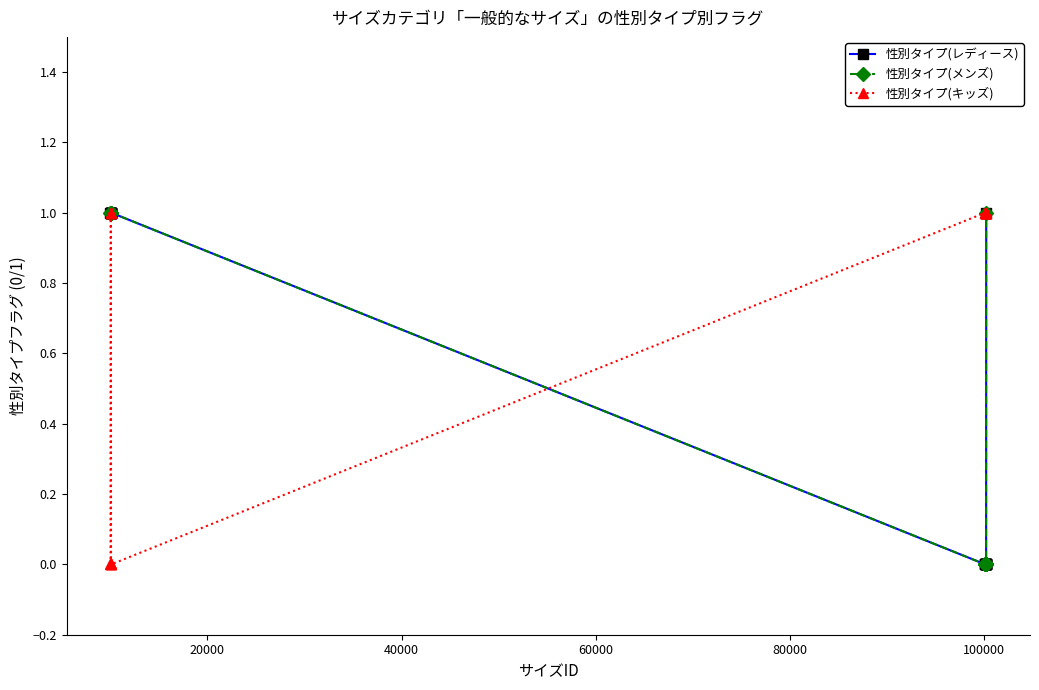

True or false: 性別タイプ(キッズ) has more than 1 interior local peaks.

False